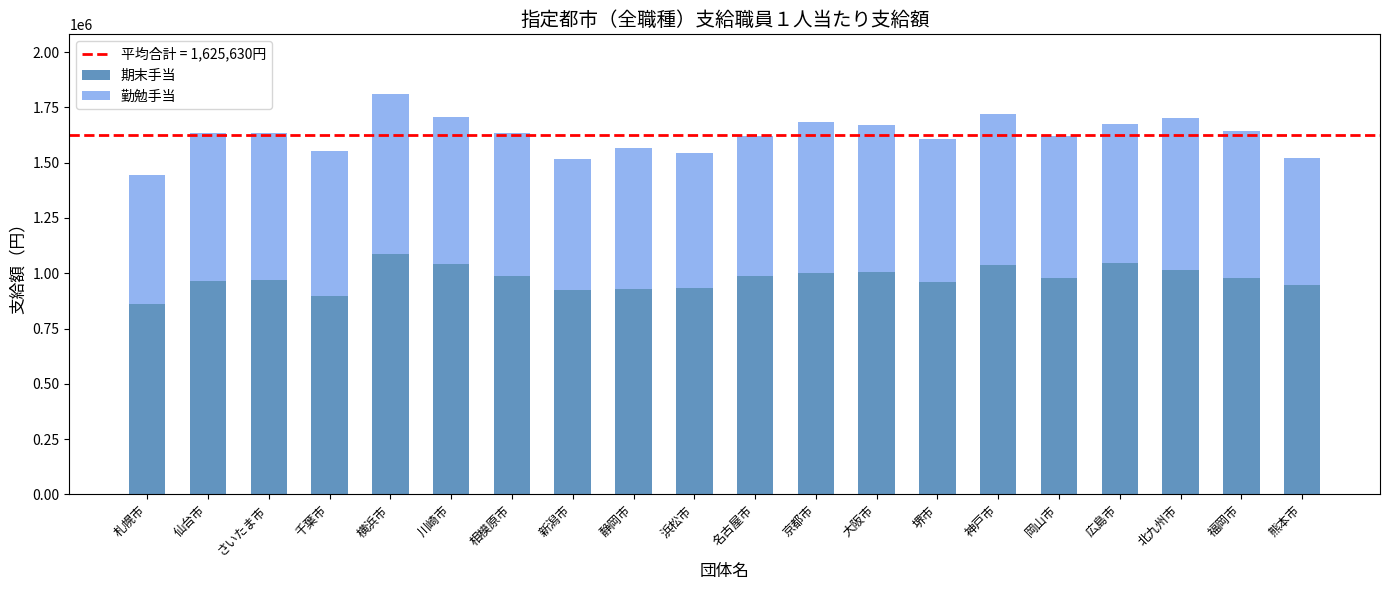

Does the chart contain stacked bars?

Yes